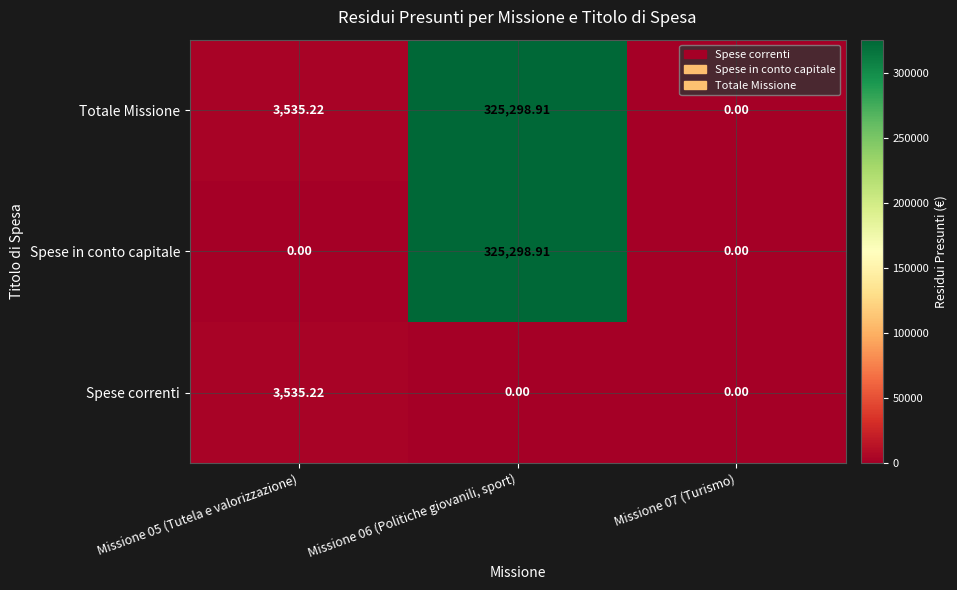

Which series changed the most between Missione 05 (Tutela e valorizzazione) and Missione 06 (Politiche giovanili, sport)?

Spese in conto capitale